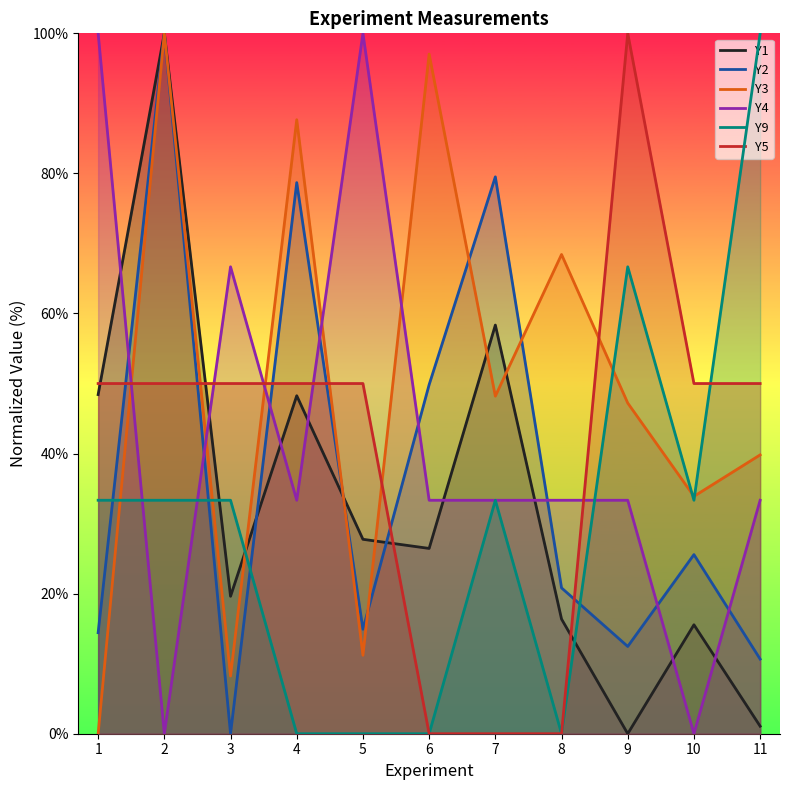

Is the value of Y4 at 1 greater than the value of Y5 at 7?

Yes